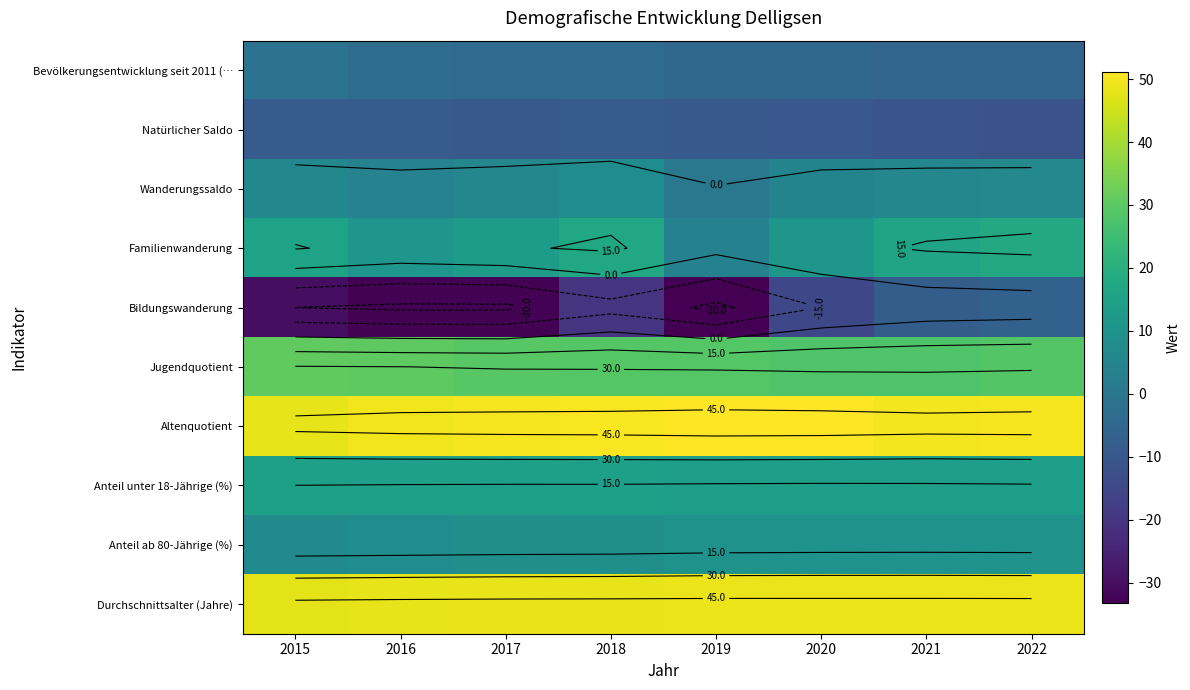

Rank the series at 2016 from highest to lowest value.

Altenquotient, Durchschnittsalter (Jahre), Jugendquotient, Anteil unter 18-Jährige (%), Familienwanderung, Anteil ab 80-Jährige (%), Wanderungssaldo, Bevölkerungsentwicklung seit 2011 (…, Natürlicher Saldo, Bildungswanderung